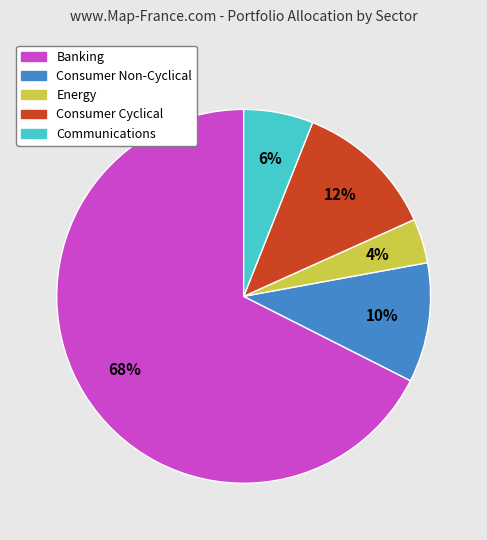

Is it true that Banking is 1% of the pie?

False